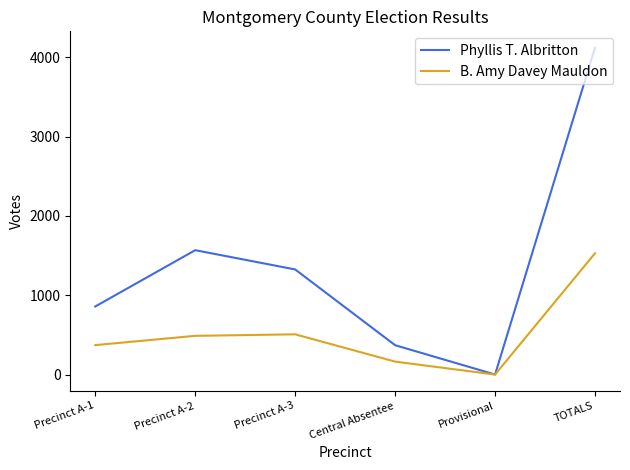

Where does the Phyllis T. Albritton series first go above 1325?

Precinct A-2